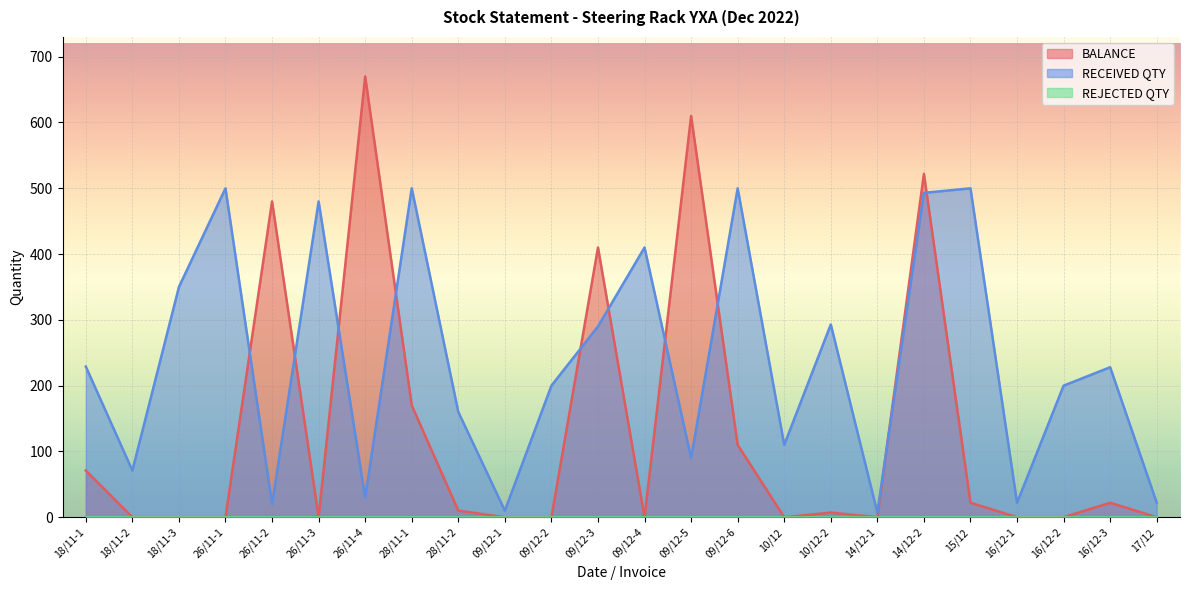

How many values in the BALANCE series exceed 7?

11